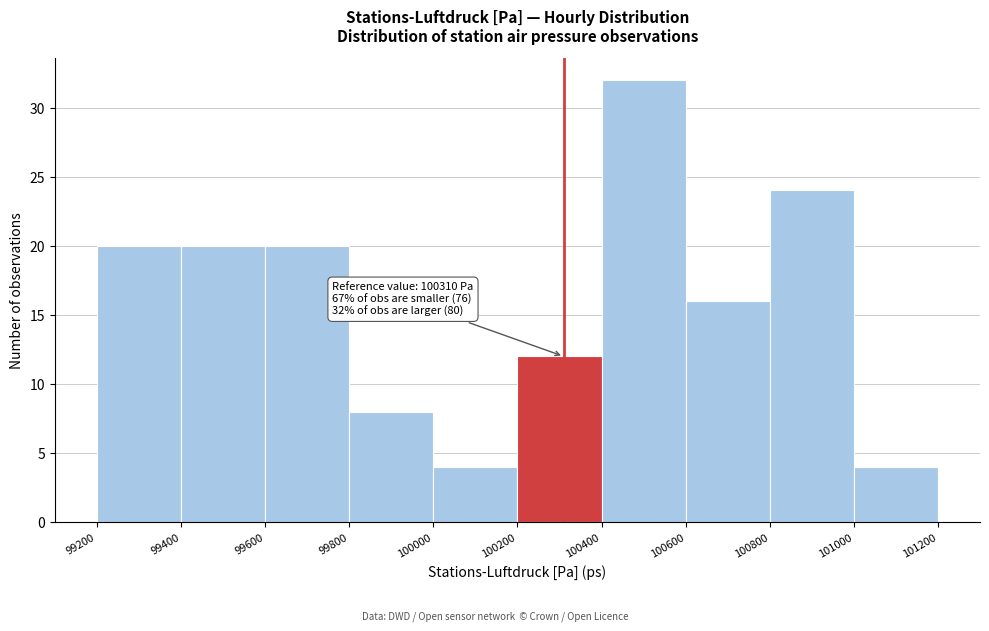

Over which range of the x-axis is the bar tallest?

100400 to 100600